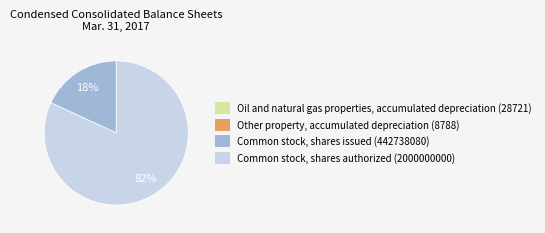

The Common stock, shares authorized (2000000000) slice represents 76% of the pie. True or false?

False